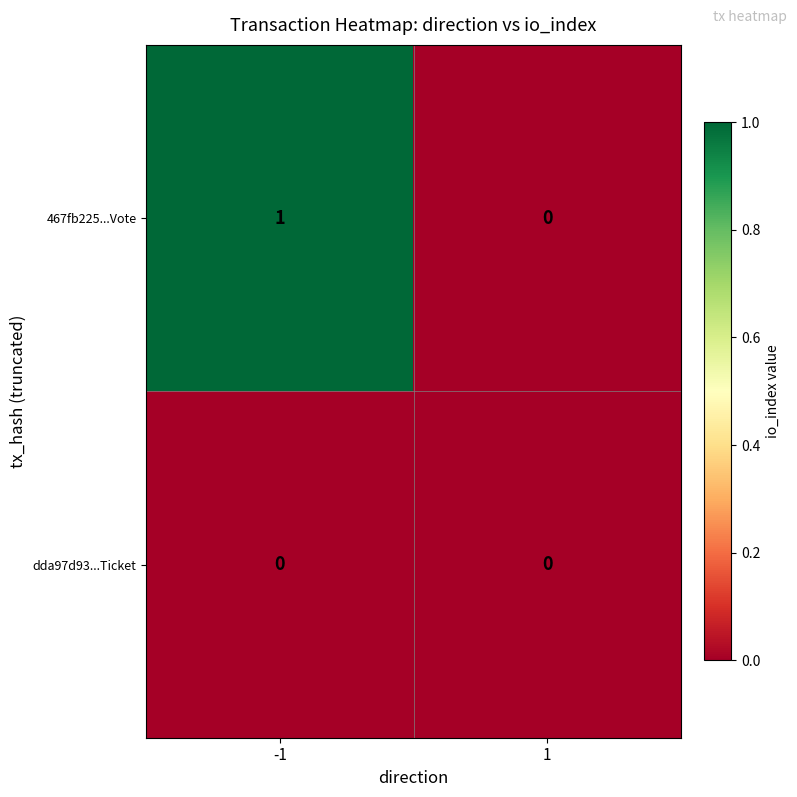

The 467fb225...Vote series shows 0 at 1. True or false?

True